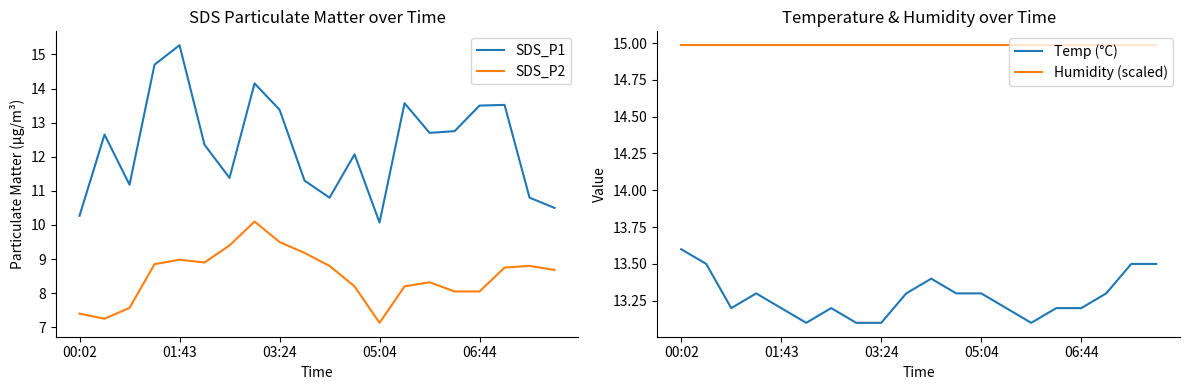

True or false: Temp (°C) has a value of 8.9 at 05:04.

False